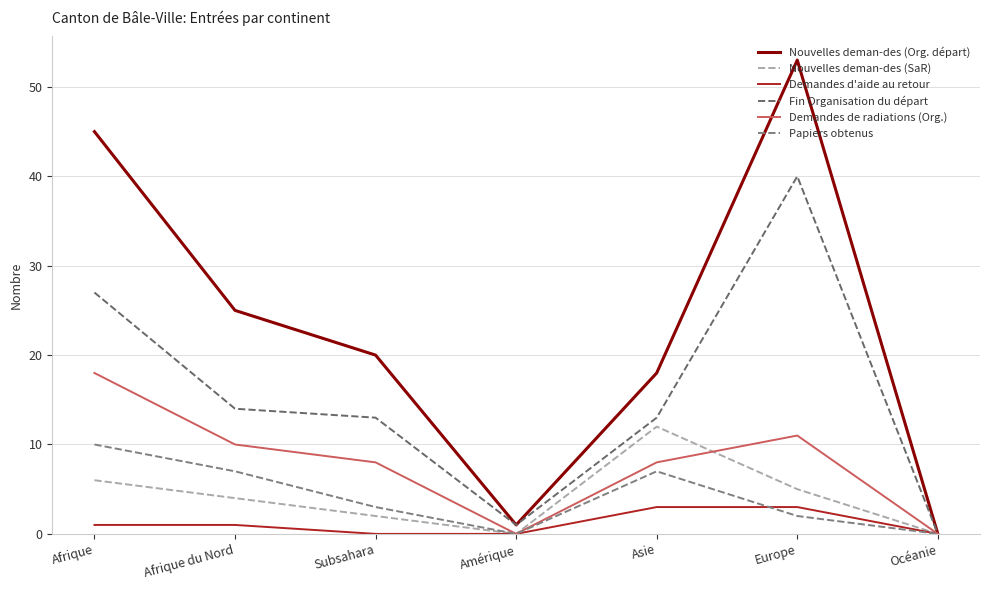

Where is the first local minimum for Demandes de radiations (Org.)?

Amérique